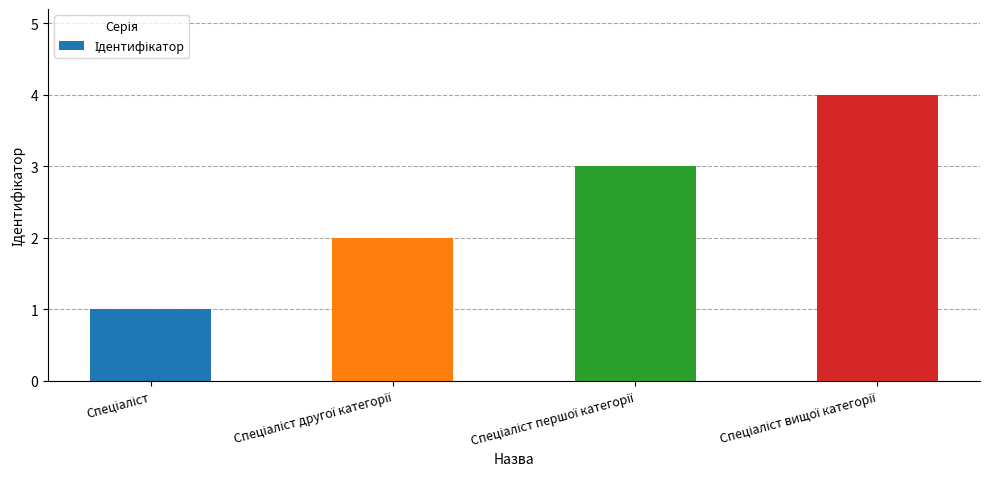

What is the maximum value shown in the chart?

4